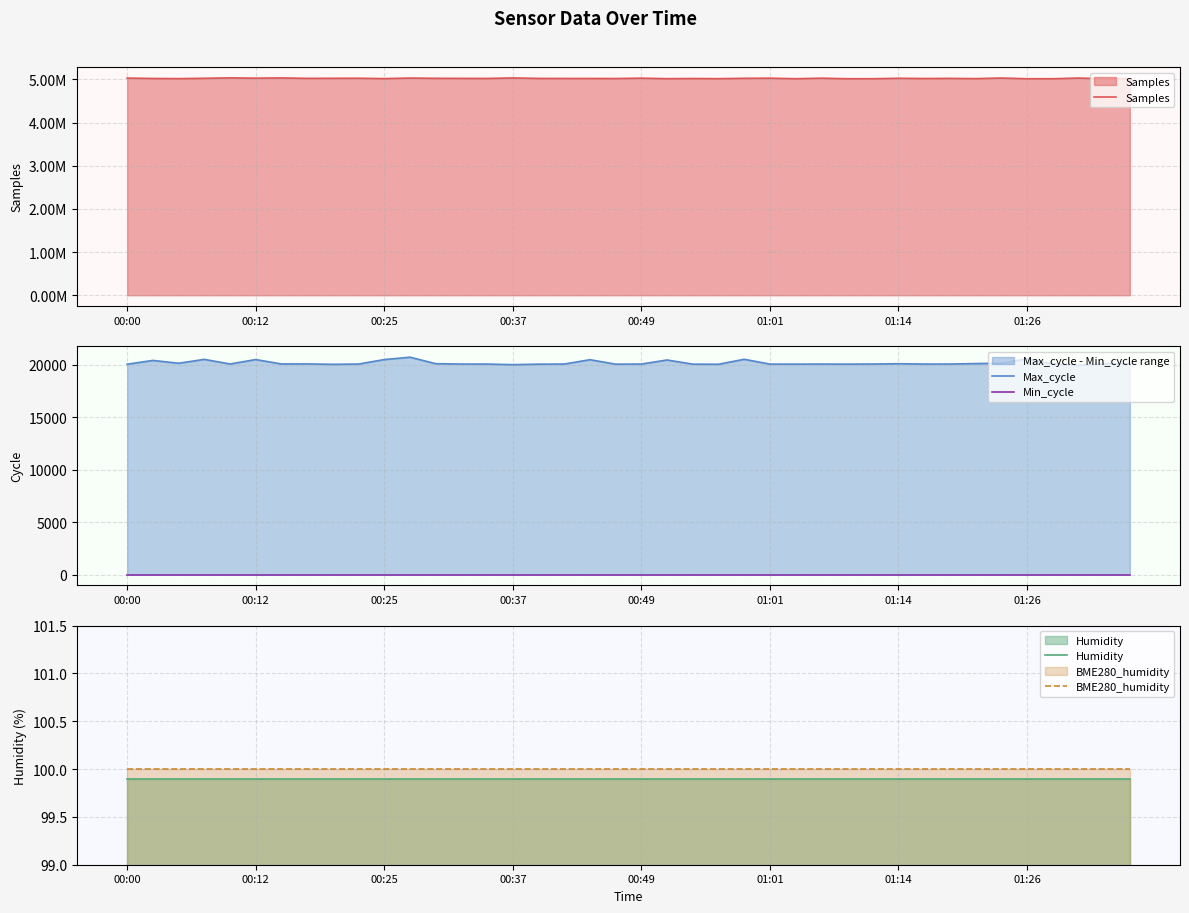

What is the sum of the Samples values at 37 and 31?

10051134.0